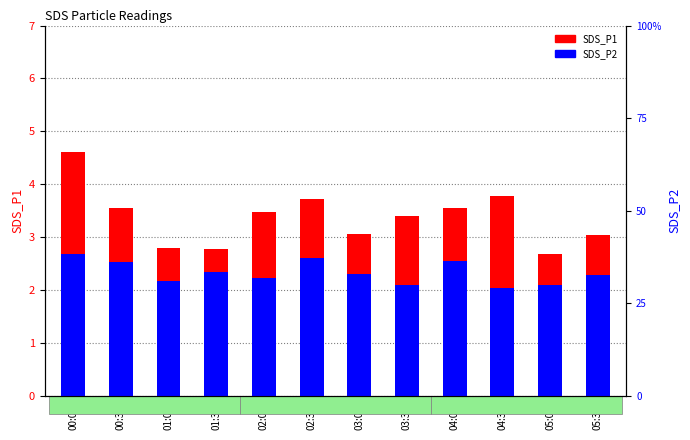

At which label does SDS_P1 reach its minimum?

05:00